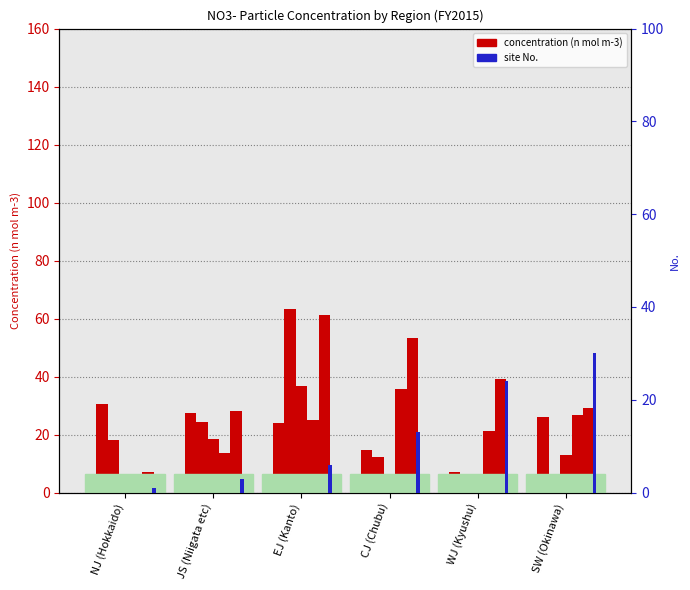

What is the maximum value for No. (site index)?

30.0